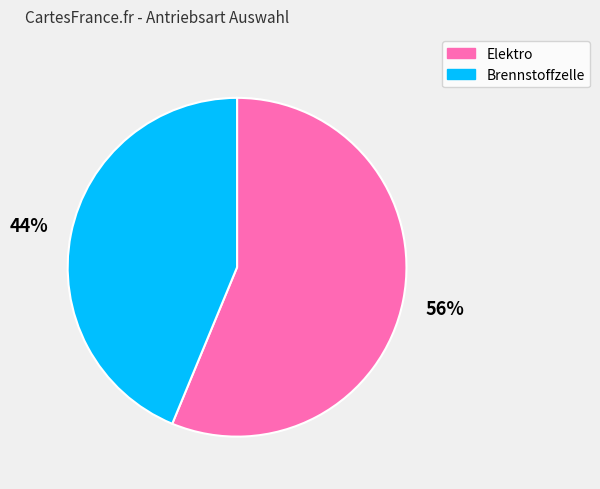

Which has a higher value, Brennstoffzelle or Elektro?

Elektro